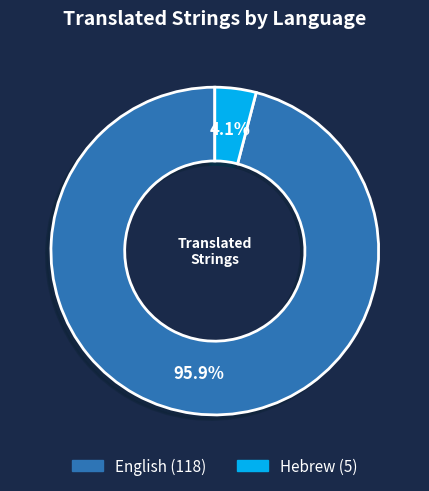

Rank the categories by value from highest to lowest.

English, Hebrew